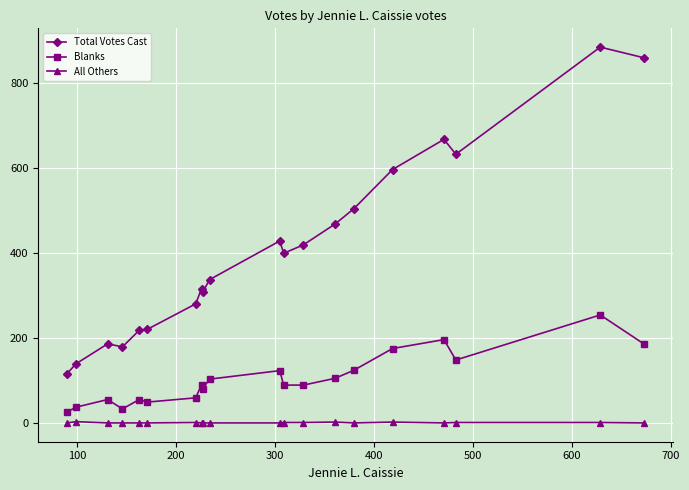

Which series has the largest range (max minus min)?

Total Votes Cast